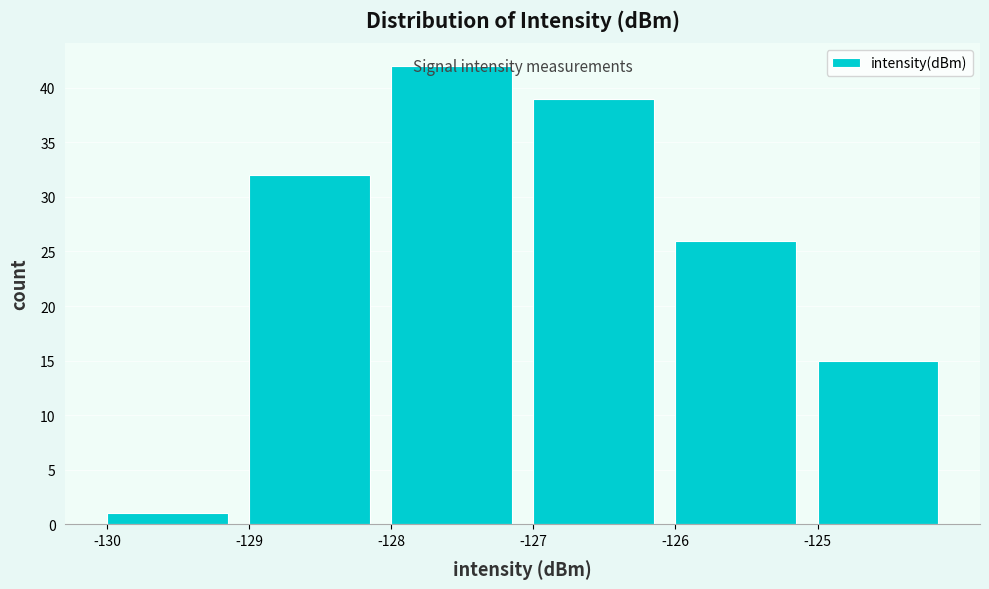

Reading left to right, list every bar in this chart as the range it spans on the x-axis followed by its height. The values are not printed on the chart, so give them approximately, as read against the axis.

-130 to -129: 1
-129 to -128: 32
-128 to -127: 42
-127 to -126: 39
-126 to -125: 26
-125 to -124: 15